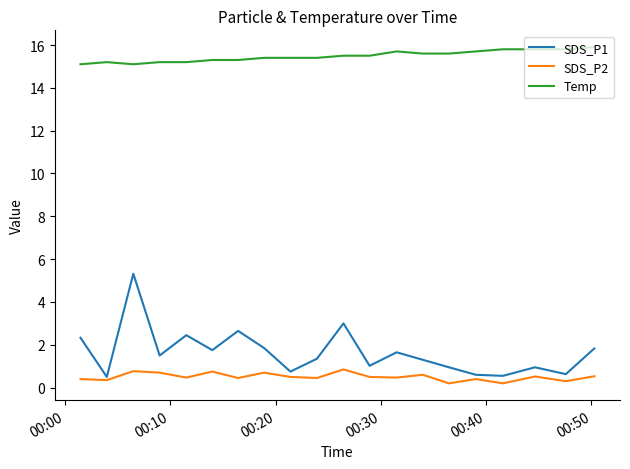

True or false: SDS_P2 and SDS_P1 cross at least once.

False